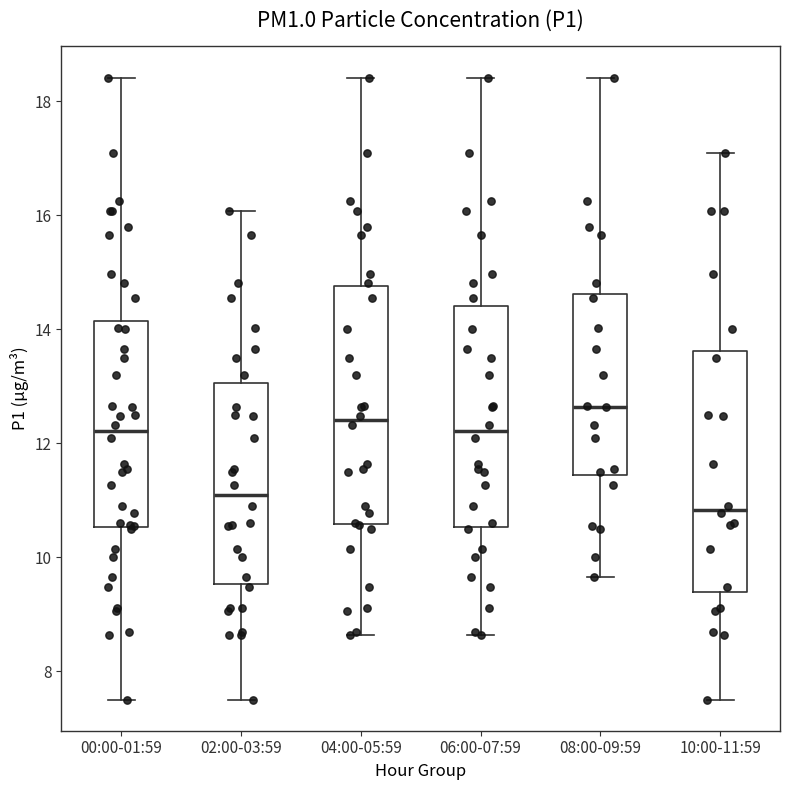

Reading left to right, transcribe this box plot: for each box, give where its median line is, the range the box spans, and where its two whiskers end, as read against the y-axis. The values are not printed on the chart, so give them approximately, as read against the axis.

00:00-01:59: median 12.2, box 10.6 to 14.2, whiskers 7.6 to 18.4
02:00-03:59: median 11.0, box 9.6 to 13.0, whiskers 7.6 to 16.0
04:00-05:59: median 12.4, box 10.6 to 14.8, whiskers 8.6 to 18.4
06:00-07:59: median 12.2, box 10.6 to 14.4, whiskers 8.6 to 18.4
08:00-09:59: median 12.6, box 11.4 to 14.6, whiskers 9.6 to 18.4
10:00-11:59: median 10.8, box 9.4 to 13.6, whiskers 7.6 to 17.2